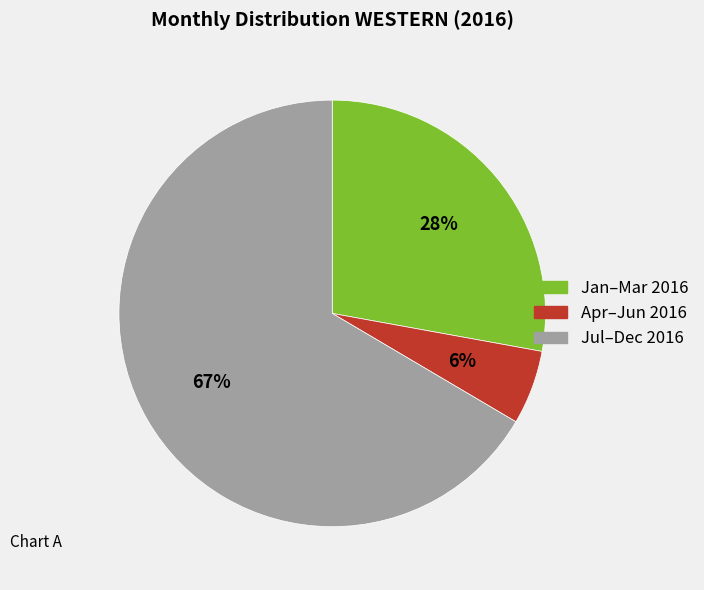

To the nearest percent, what is the average slice percentage?

33%